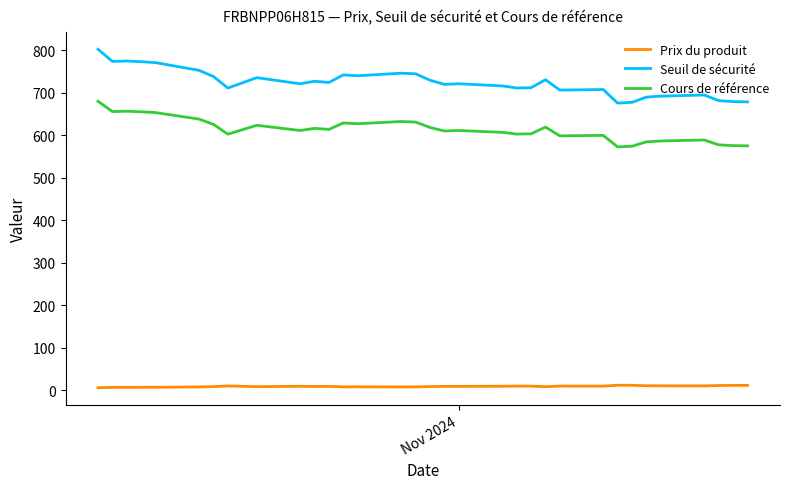

Is this an area chart (filled region under the line)?

No